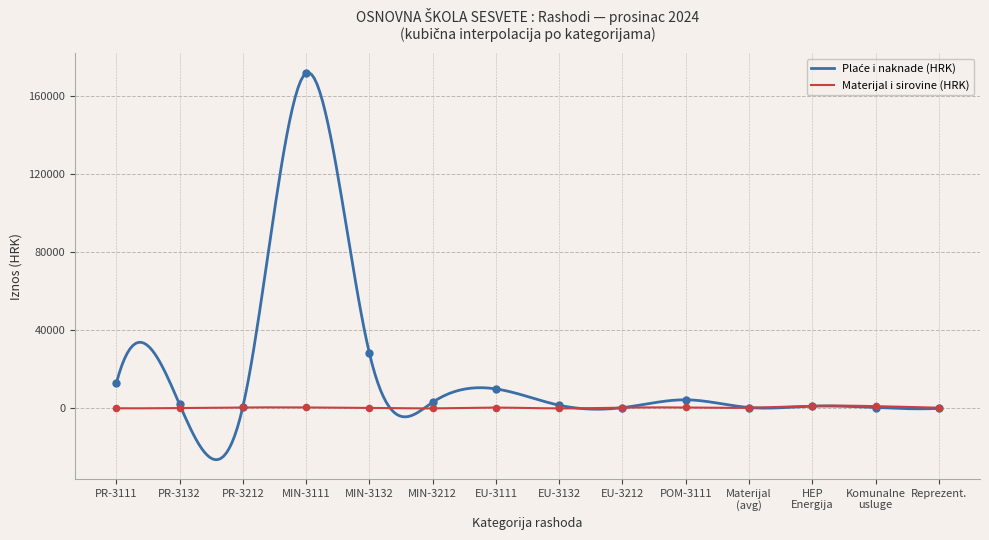

What is the greatest value displayed?

171960.7